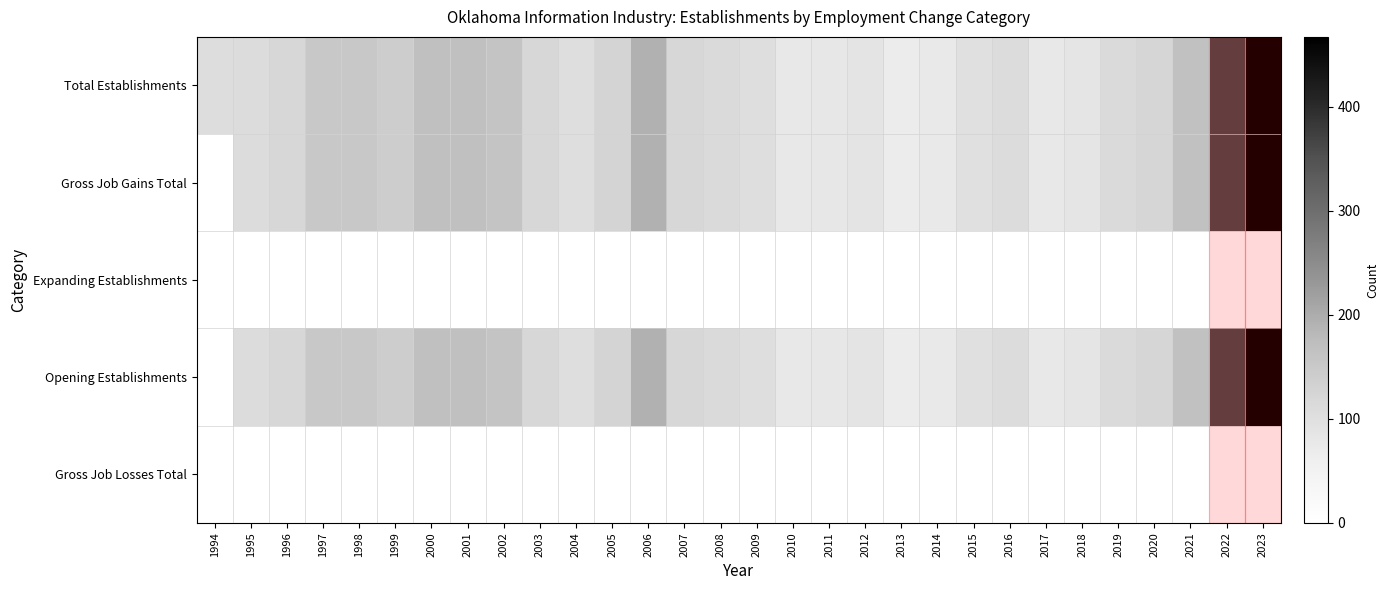

List the series in order of their peak value, lowest first.

Expanding Establishments, Gross Job Losses Total, Total Establishments, Gross Job Gains Total, Opening Establishments